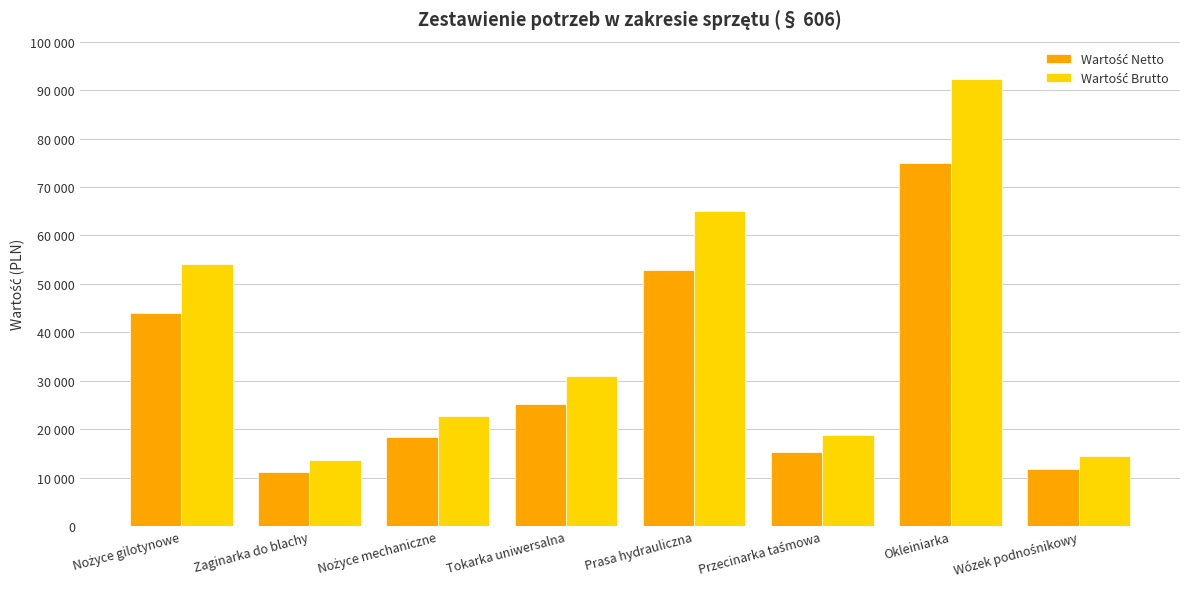

Reading left to right, list all the values displayed in this chart.

Wartość Netto: Nożyce gilotynowe=44000.0	Zaginarka do blachy=11100.0	Nożyce mechaniczne=18387.8	Tokarka uniwersalna=25203.2	Prasa hydrauliczna=52845.5	Przecinarka taśmowa=15284.5	Okleiniarka=75000.0	Wózek podnośnikowy=11750.0
Wartość Brutto: Nożyce gilotynowe=54120.0	Zaginarka do blachy=13653.0	Nożyce mechaniczne=22617.0	Tokarka uniwersalna=31000.0	Prasa hydrauliczna=65000.0	Przecinarka taśmowa=18800.0	Okleiniarka=92250.0	Wózek podnośnikowy=14452.5